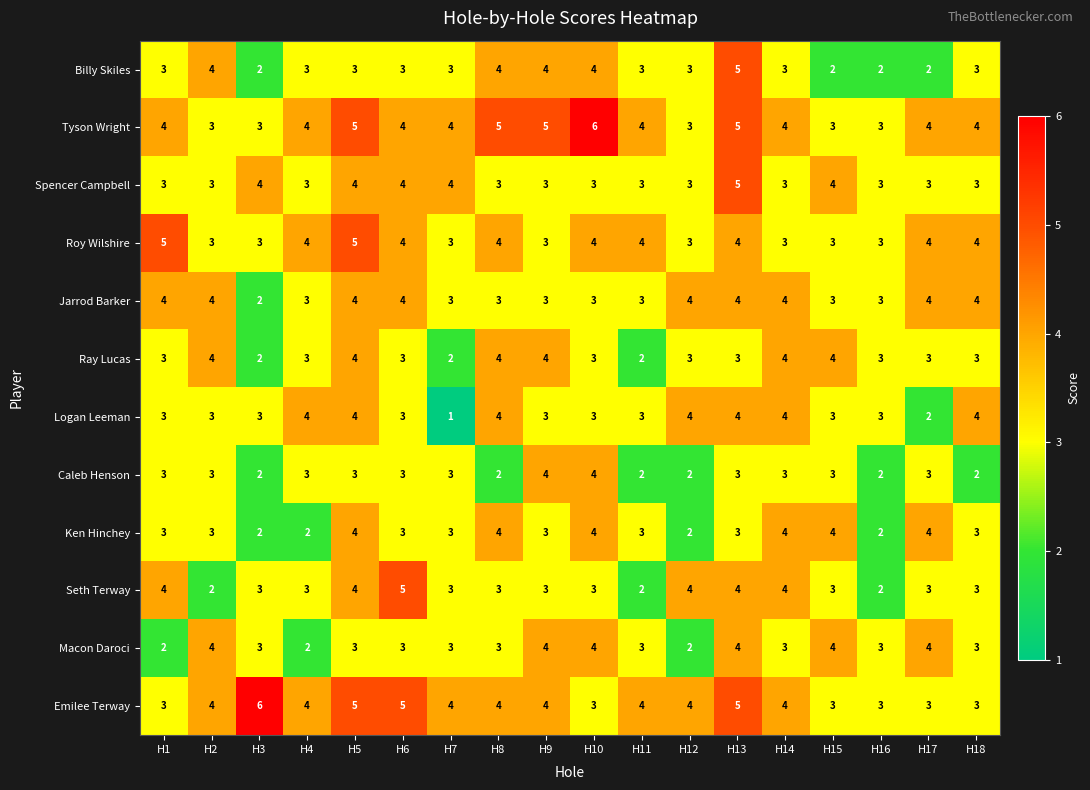

What is the highest value of the Tyson Wright series?

6